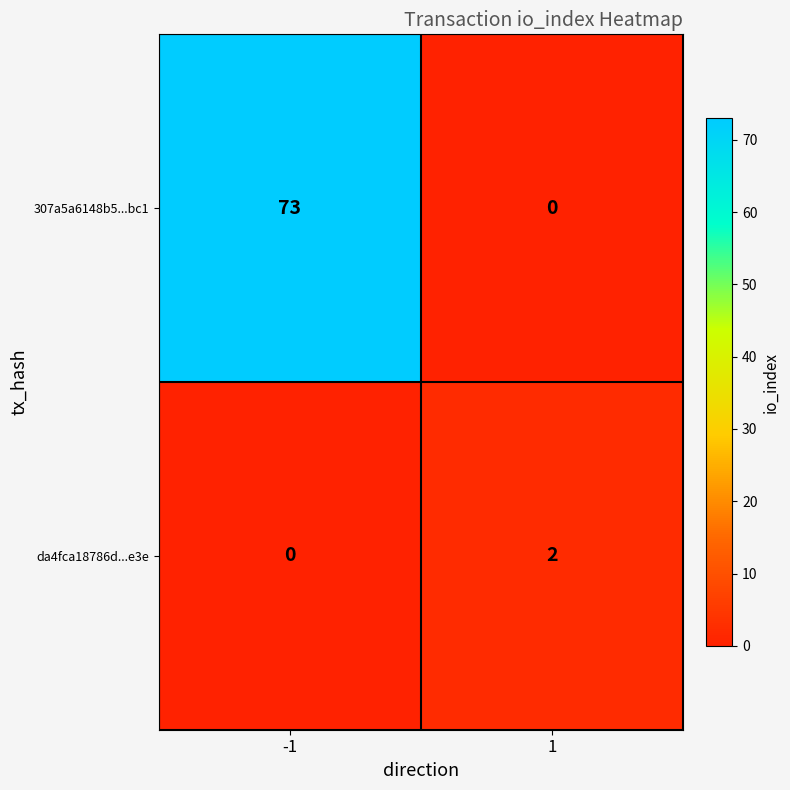

Which series has the largest range (max minus min)?

307a5a6148b5...bc1